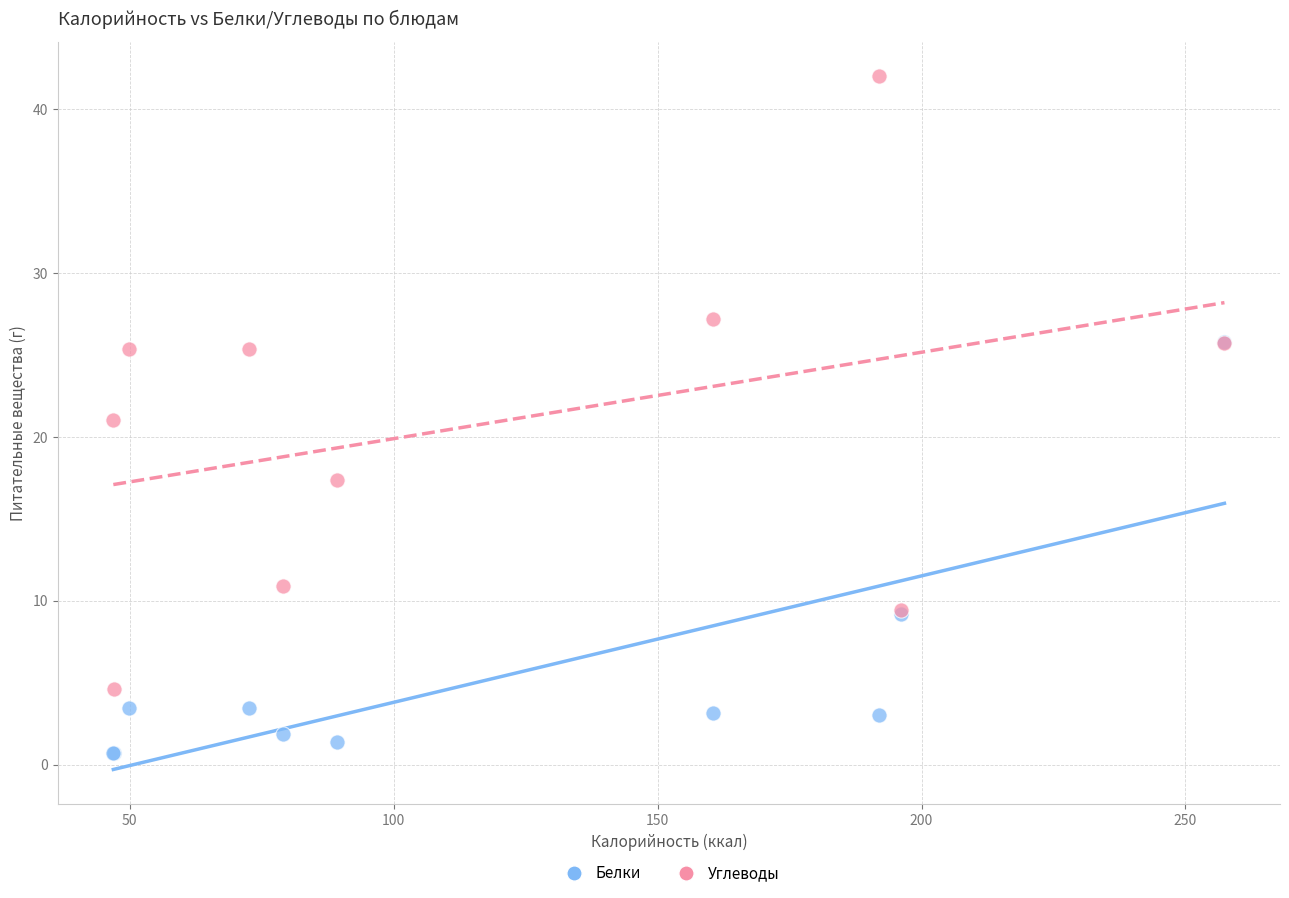

In the Белки series, what Y value is closest to 13?

9.2